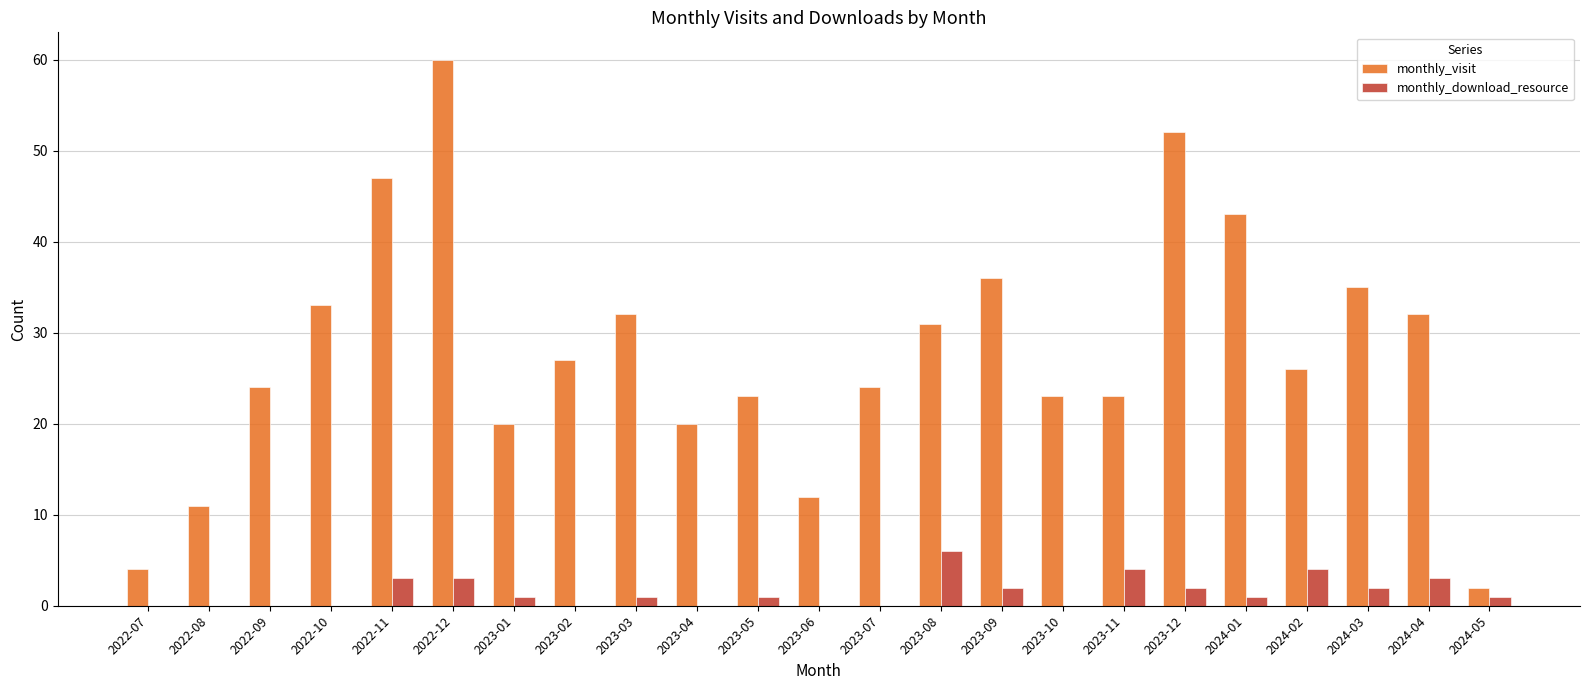

How many groups of bars are there?

23